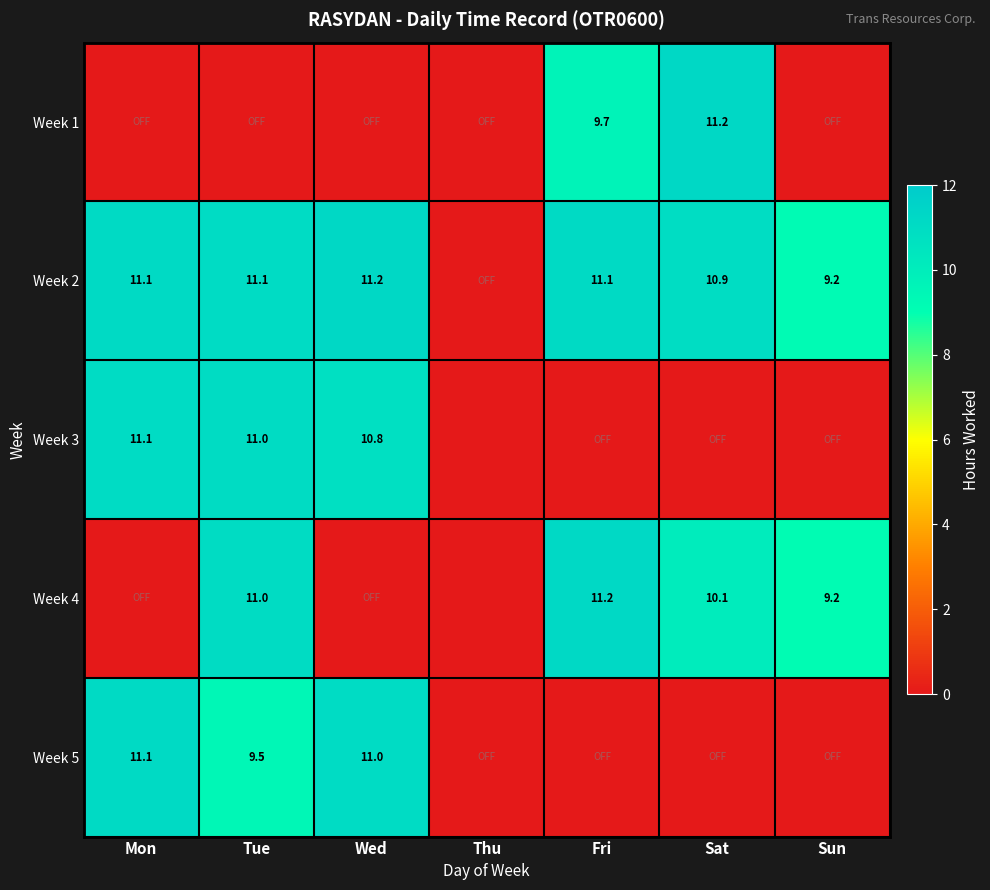

The Week 3 series shows 10.8 at Wed. True or false?

True